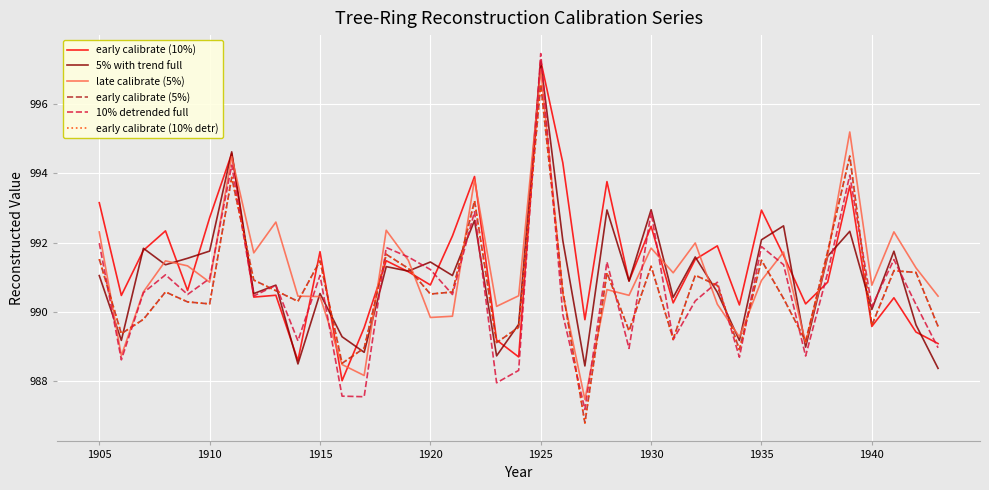

Does the chart have visible grid lines?

Yes